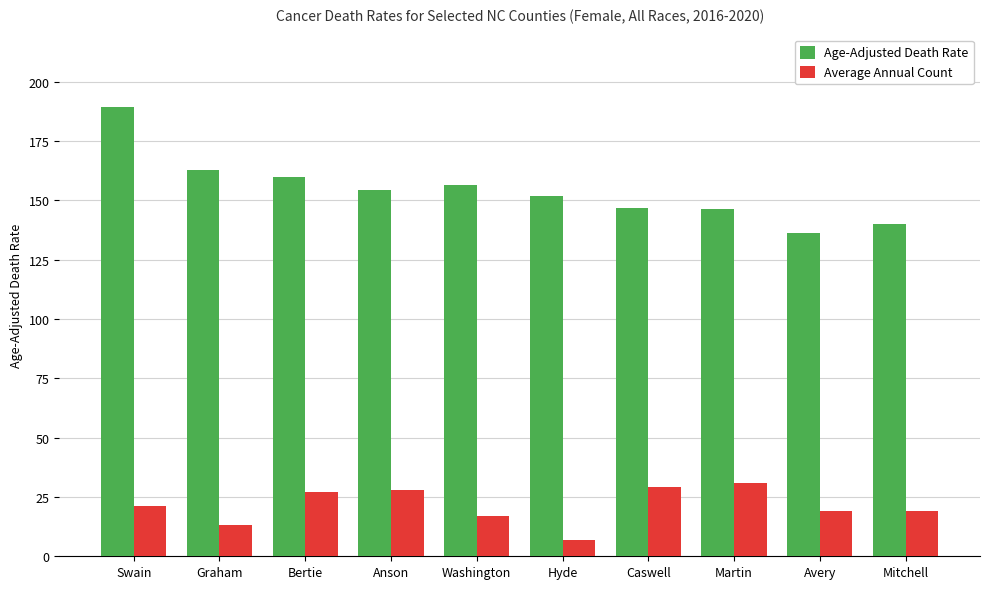

What is the spread (max minus min) of values at Graham?

149.8